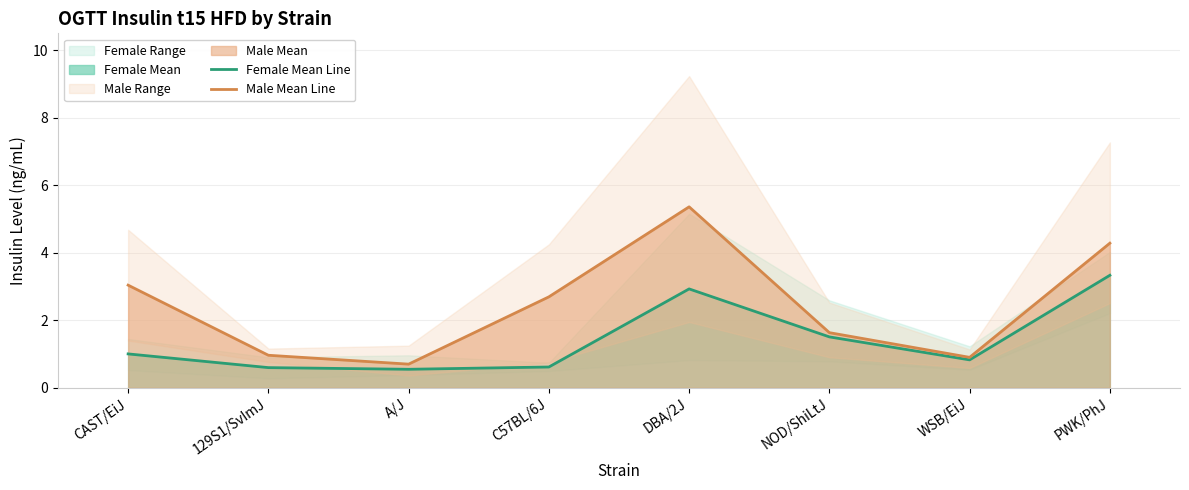

Reading right to left, list all the values displayed in this chart.

Female Mean Line: PWK/PhJ=3.3	WSB/EiJ=0.8	NOD/ShiLtJ=1.5	DBA/2J=2.9	C57BL/6J=0.6	A/J=0.5	129S1/SvImJ=0.6	CAST/EiJ=1.0
Male Mean Line: PWK/PhJ=4.3	WSB/EiJ=0.9	NOD/ShiLtJ=1.6	DBA/2J=5.4	C57BL/6J=2.7	A/J=0.7	129S1/SvImJ=1.0	CAST/EiJ=3.0